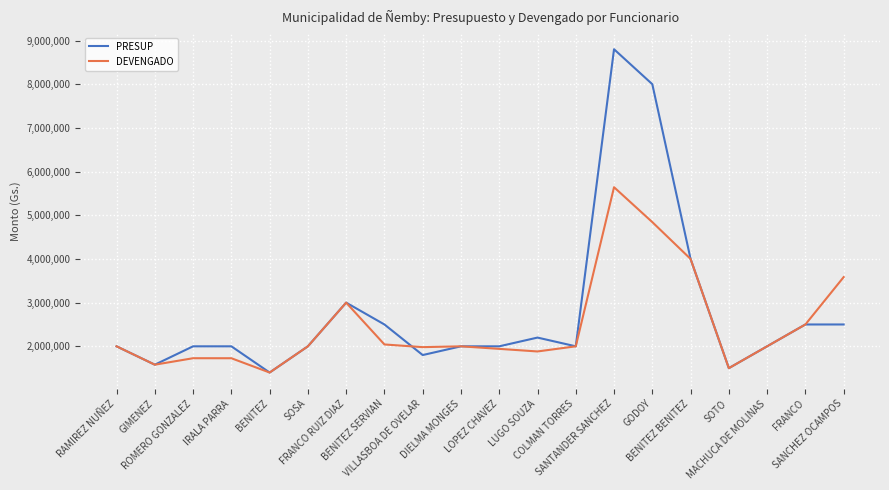

What is the minimum value for DEVENGADO?

1400000